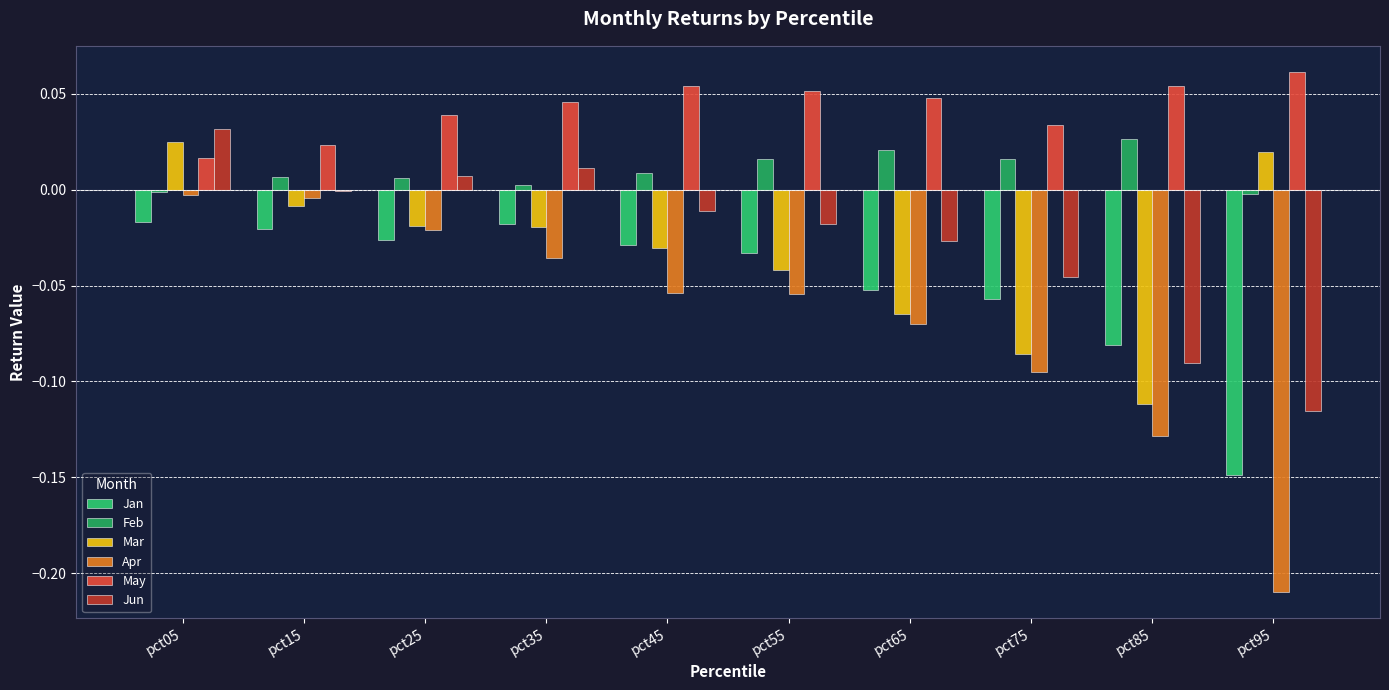

How many groups of bars are there?

10